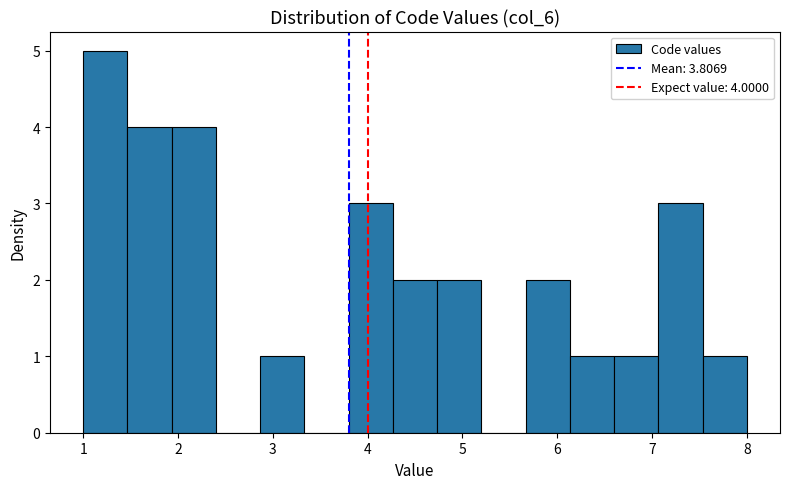

Over which range of the x-axis is the bar tallest?

1.0 to 1.5